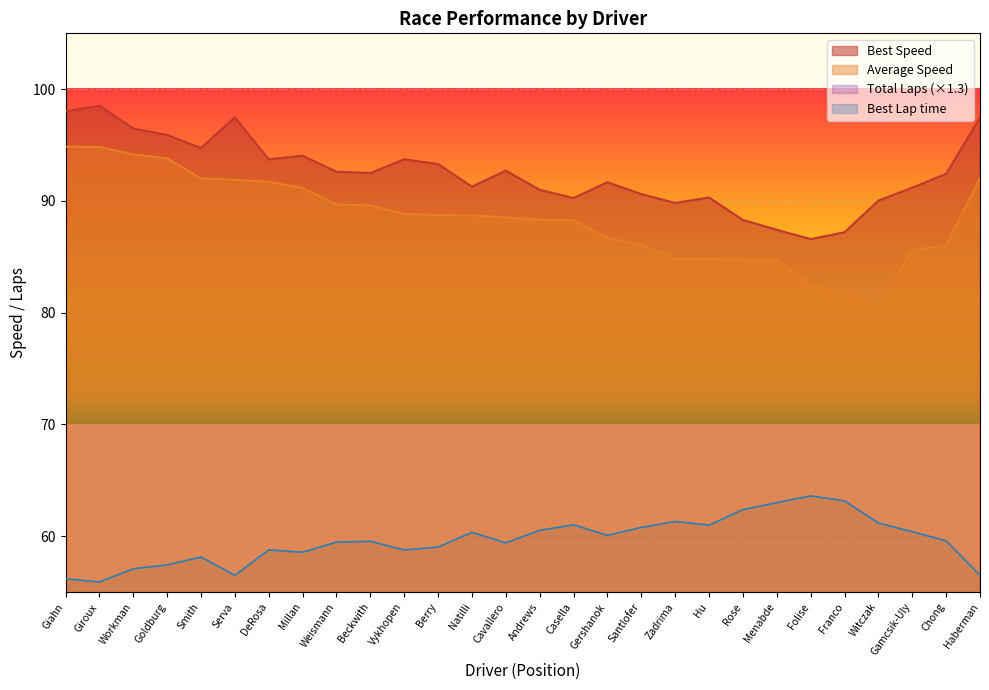

The value of Best Speed at Haberman is 54.1. True or false?

False